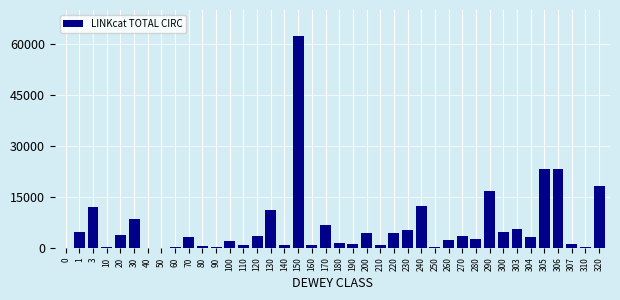

What is the sum of all values?

256817